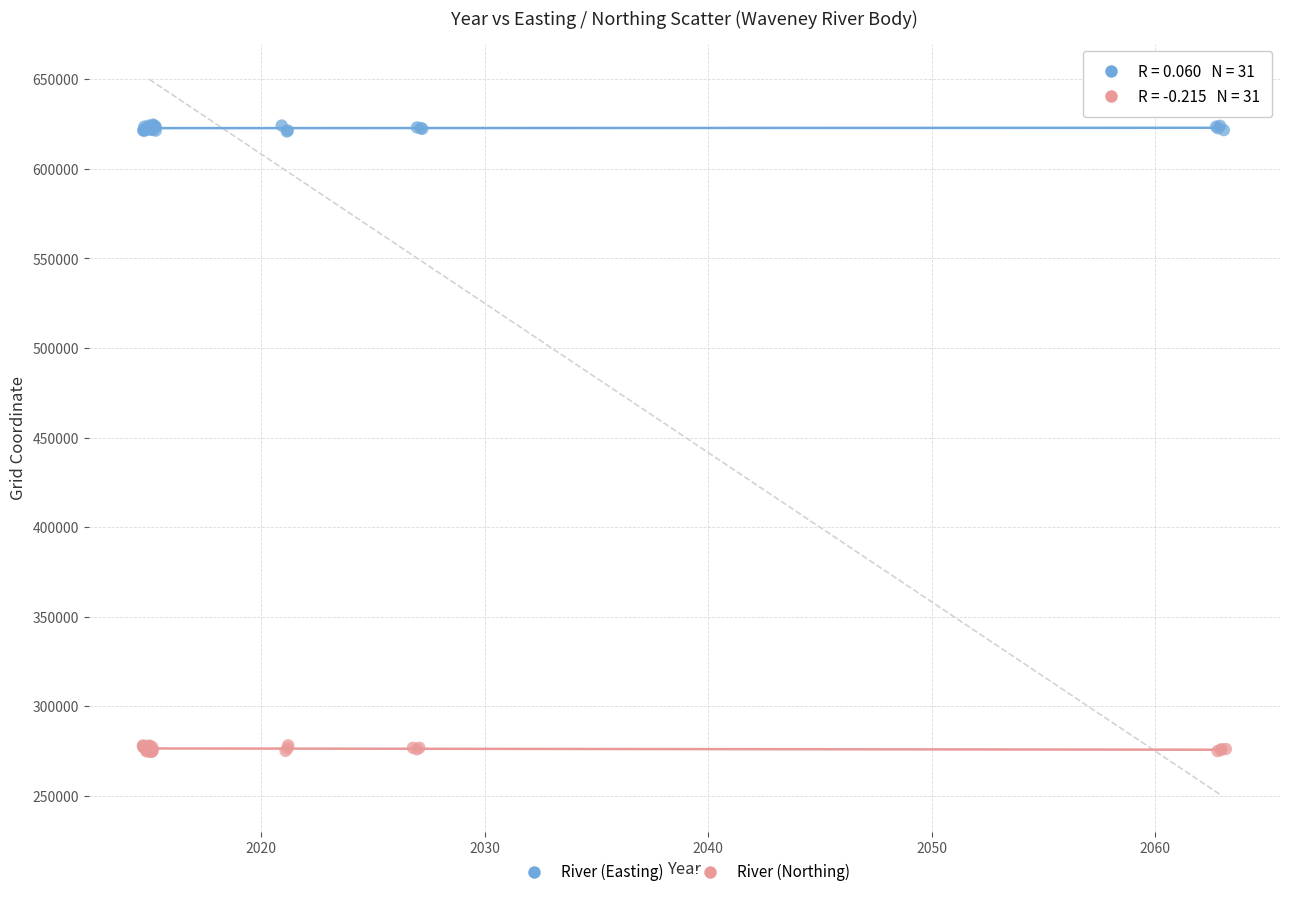

Which series contains the highest Y value?

River (Easting)